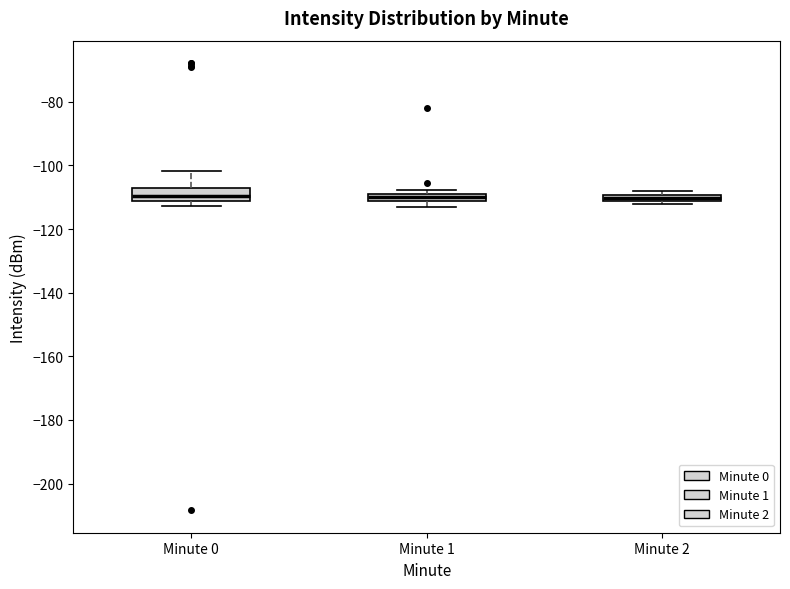

Where is the lower edge of the box for Minute 1 on the y-axis? The values are not printed on the chart, so give them approximately, as read against the axis.

-112